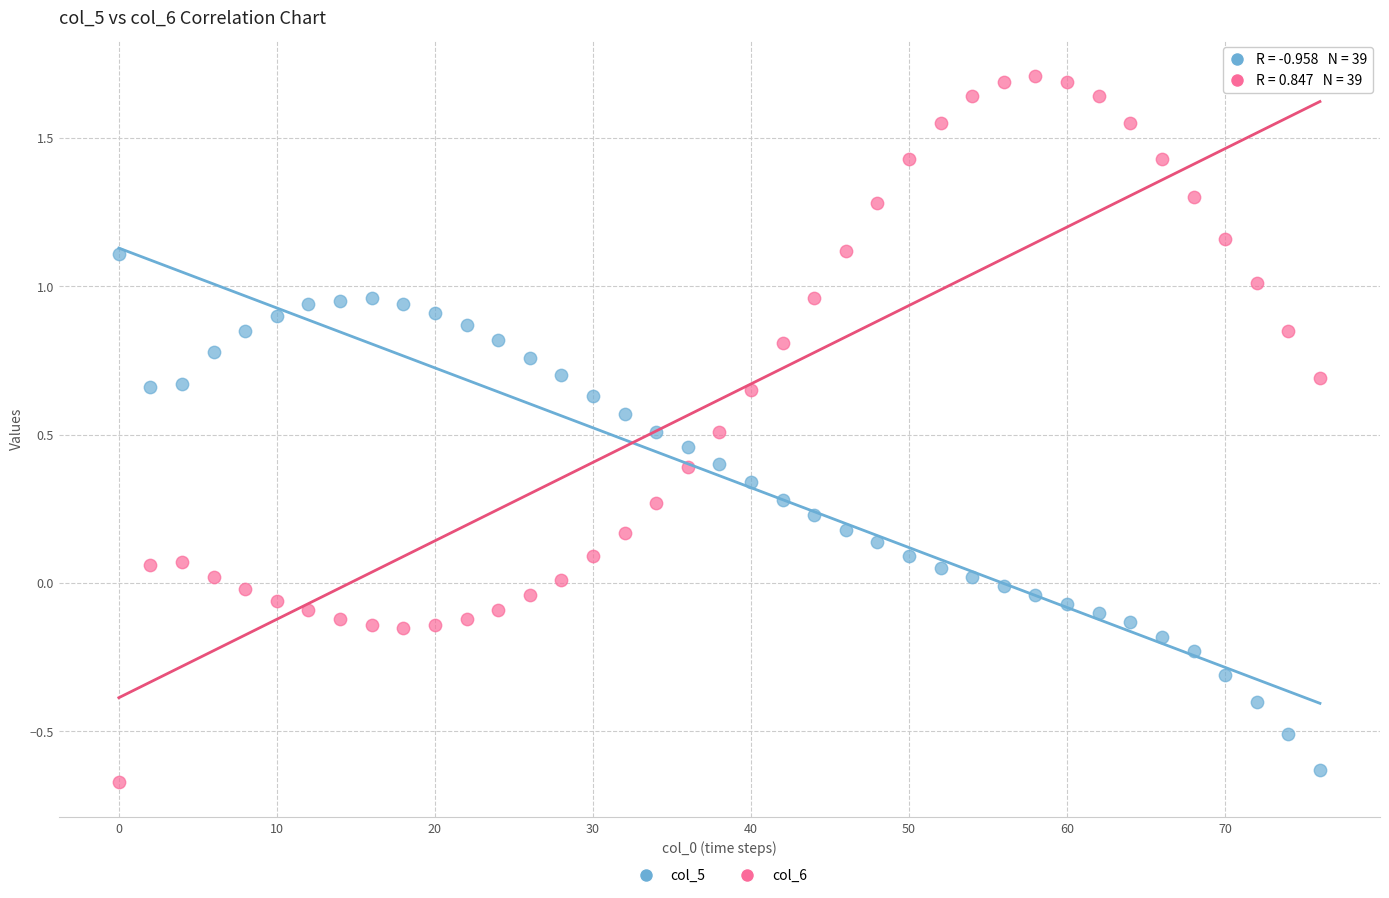

Across all data points, what is the range of X values (max minus min)?

76.0